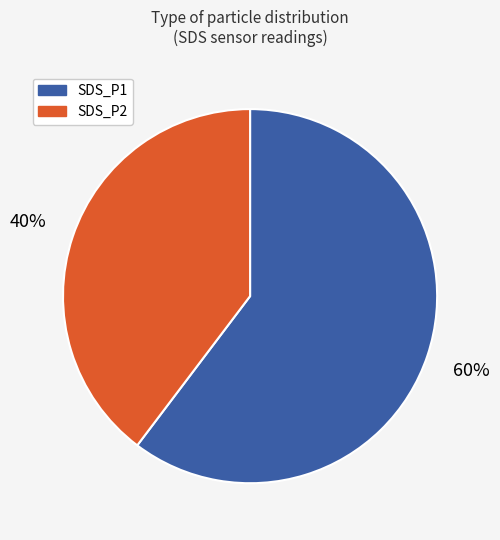

To the nearest percent, what percentage of the pie is SDS_P1?

60%